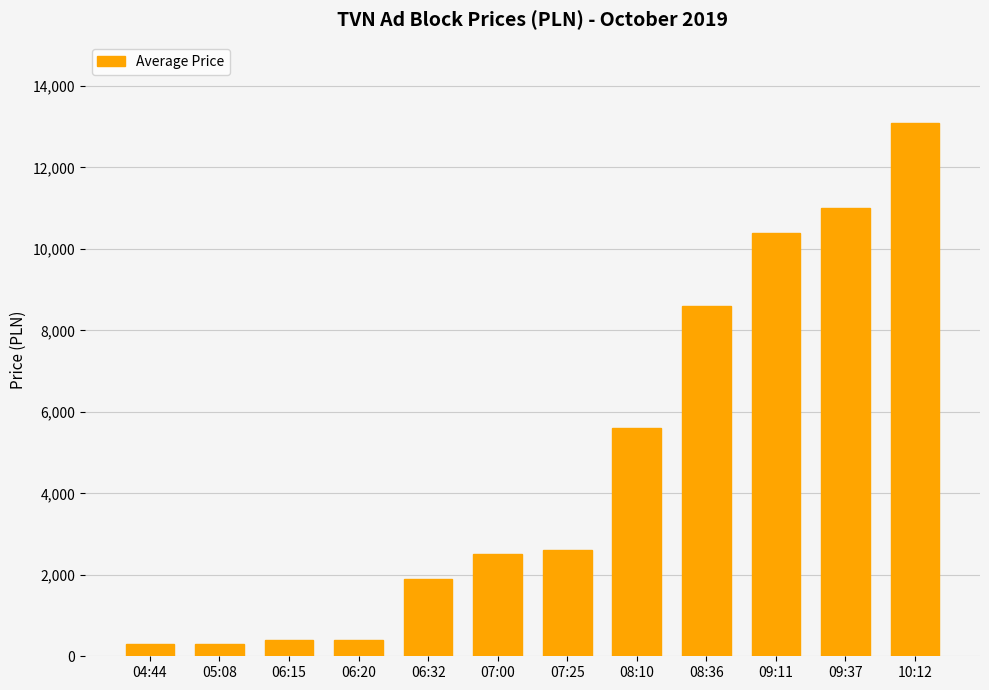

What is the change in value from 06:15 to 06:32?

+1500